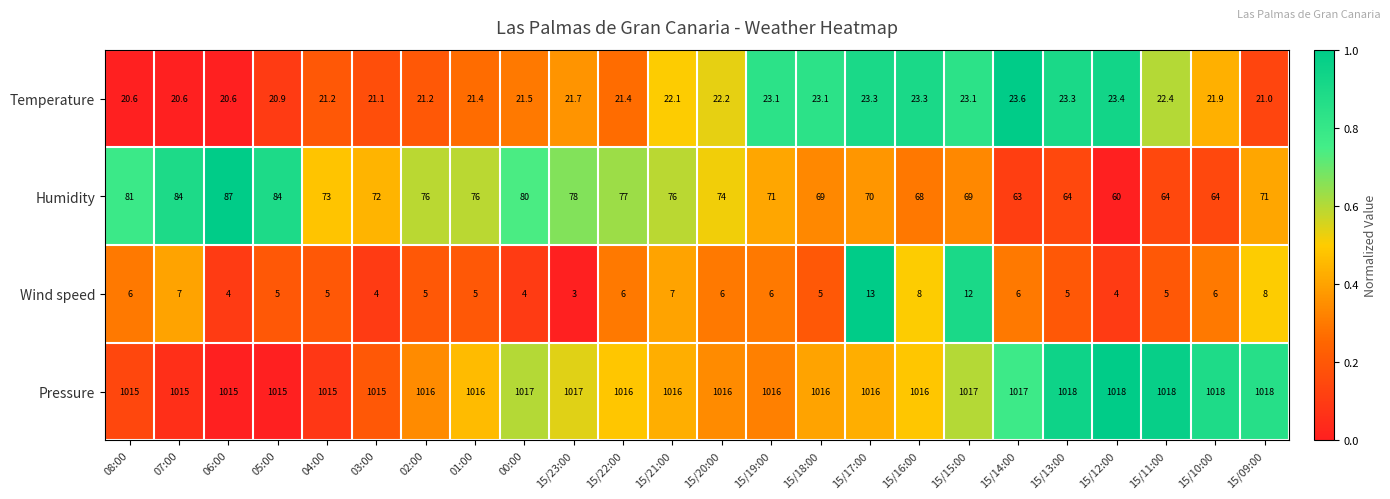

Which series changed the most between 03:00 and 15/22:00?

Humidity